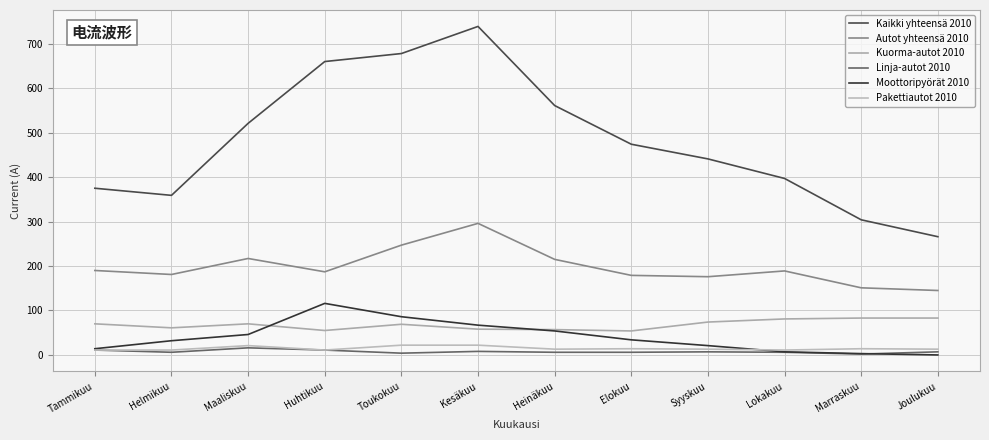

Is it true that Autot yhteensä 2010 equals 296 at Kesäkuu?

True